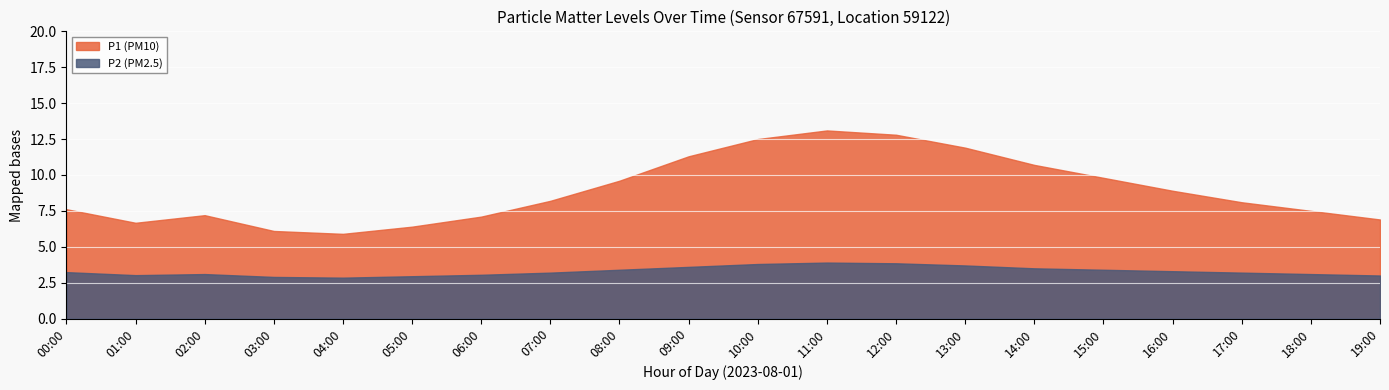

What is the minimum value shown in the chart?

2.9